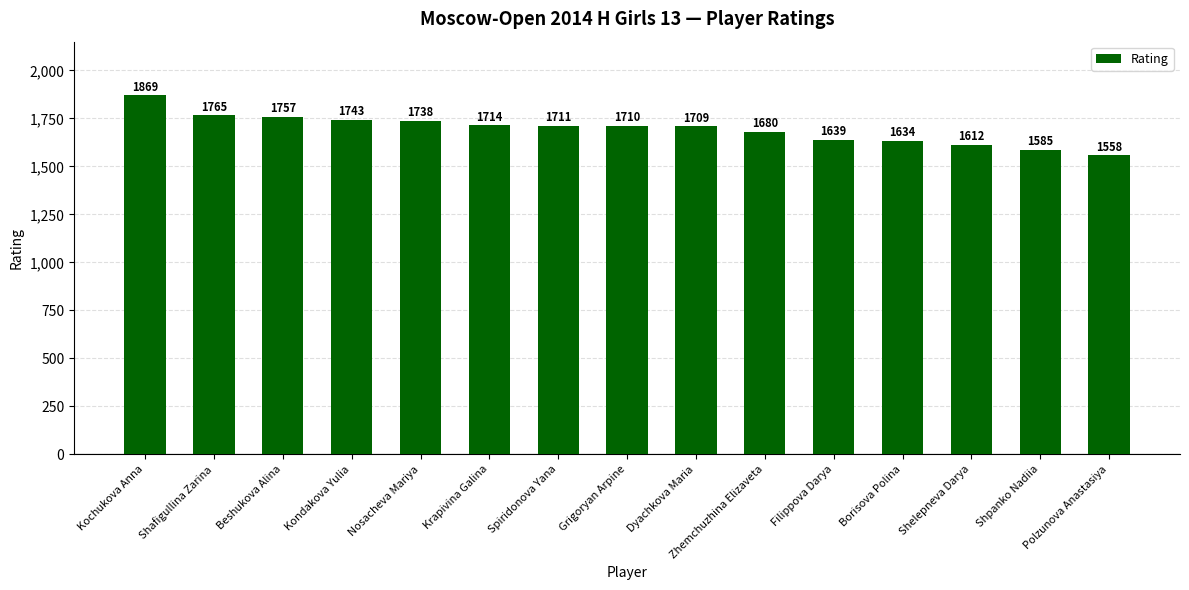

What is the label of the 2nd bar from the right?

Shpanko Nadiia